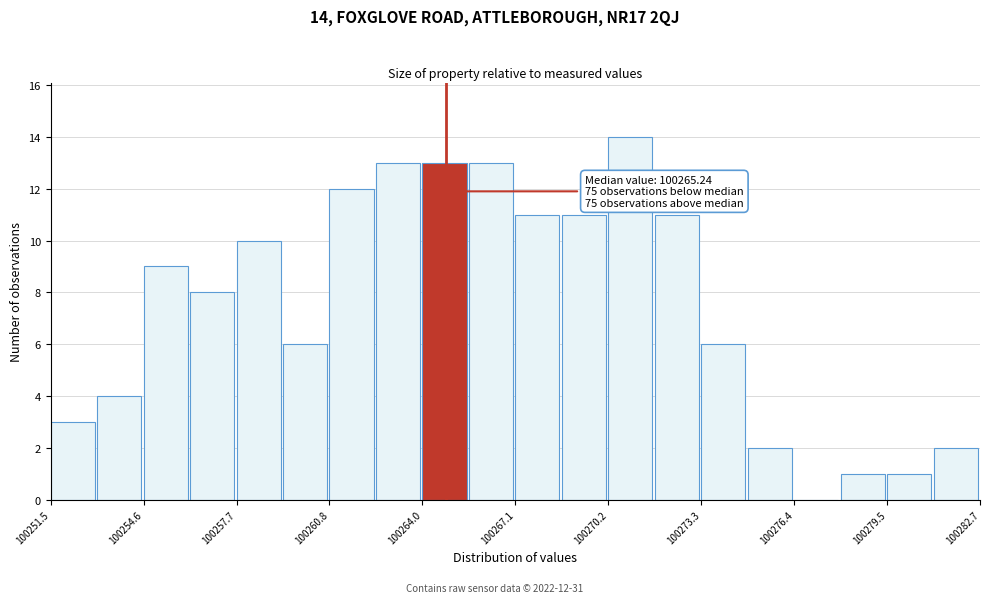

Read against the x-axis, roughly where is the centre of the tallest bar?

100271.0